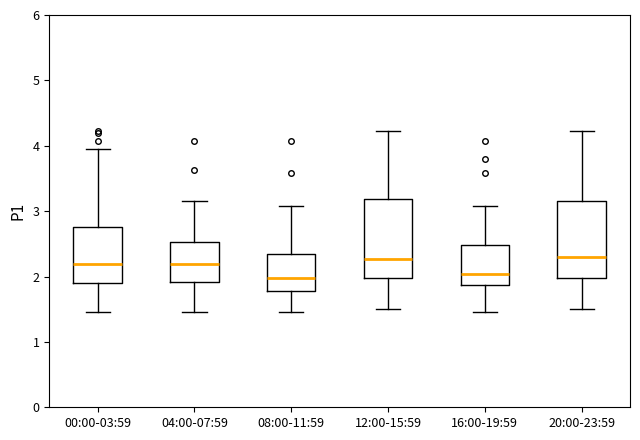

Reading left to right, read every box against the y-axis: the position of its median line, the range the box covers, and the ends of its whiskers. The values are not printed on the chart, so give them approximately, as read against the axis.

00:00-03:59: median 2.2, box 1.9 to 2.8, whiskers 1.5 to 4.0
04:00-07:59: median 2.2, box 1.9 to 2.5, whiskers 1.5 to 3.2
08:00-11:59: median 2.0, box 1.8 to 2.4, whiskers 1.5 to 3.1
12:00-15:59: median 2.3, box 2.0 to 3.2, whiskers 1.5 to 4.2
16:00-19:59: median 2.0, box 1.9 to 2.5, whiskers 1.5 to 3.1
20:00-23:59: median 2.3, box 2.0 to 3.2, whiskers 1.5 to 4.2